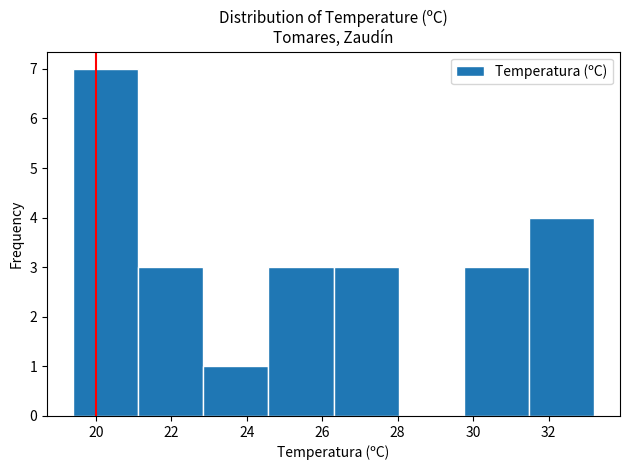

Reading left to right, list every bar in this chart as the range it spans on the x-axis followed by its height. Neither the bar edges nor the heights are printed on the chart, so give them approximately, as read against the axes.

19.4 to 21.2: 7
21.2 to 22.8: 3
22.8 to 24.6: 1
24.6 to 26.4: 3
26.4 to 28.0: 3
28.0 to 29.8: 0
29.8 to 31.4: 3
31.4 to 33.2: 4